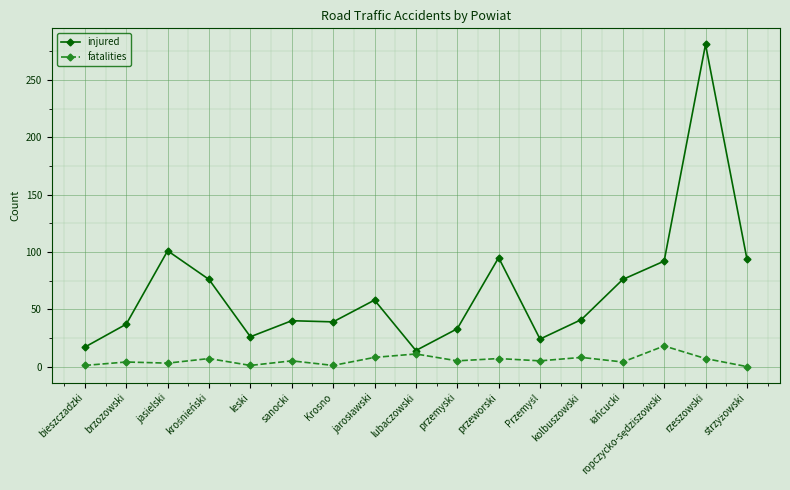

Rank the series by their maximum value, from highest to lowest.

injured, fatalities